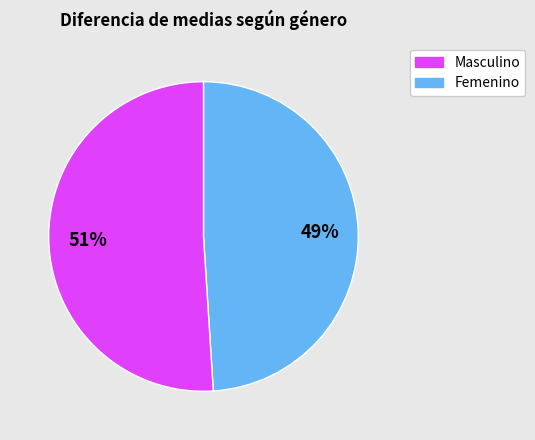

To the nearest percent, what is the average slice percentage?

50%